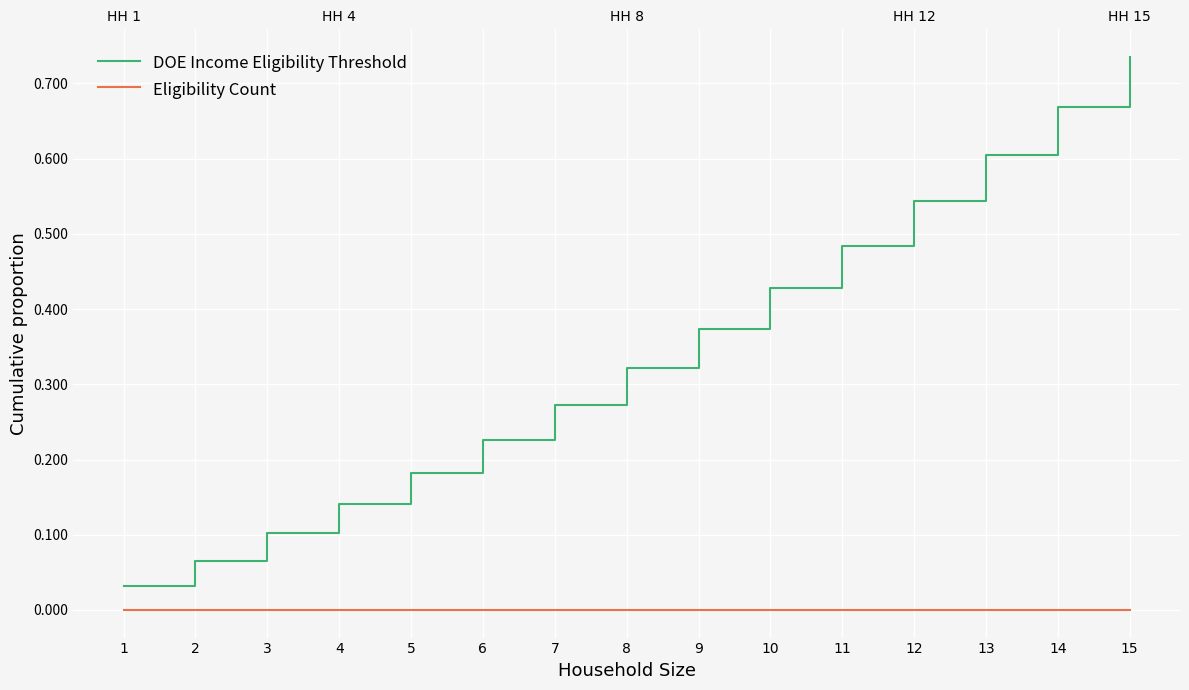

At which label is Eligibility Count closest to 0?

1